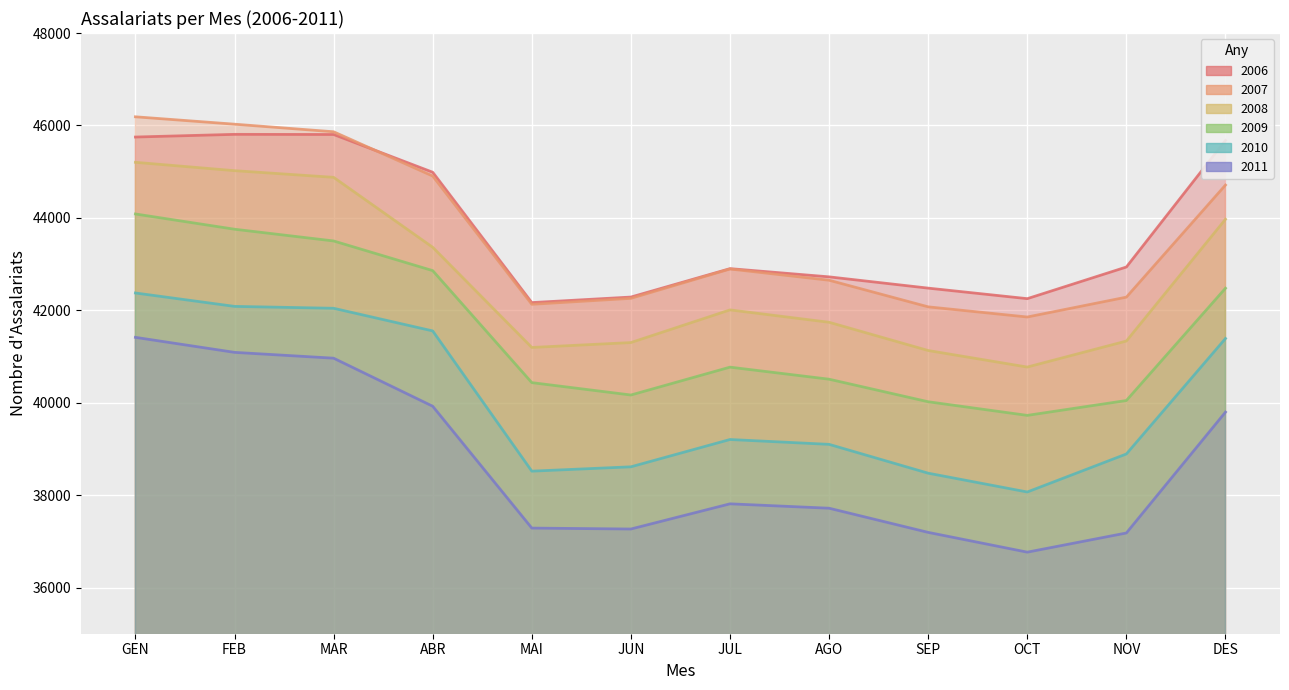

Count the number of data series in this chart.

6